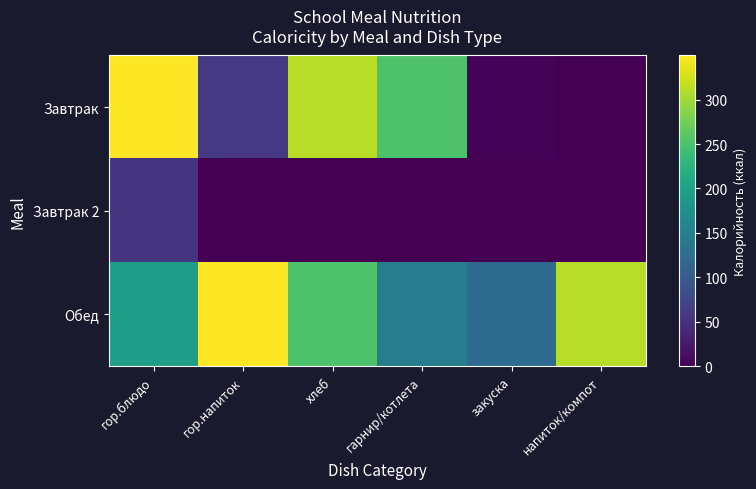

Which series has the largest range (max minus min)?

Завтрак